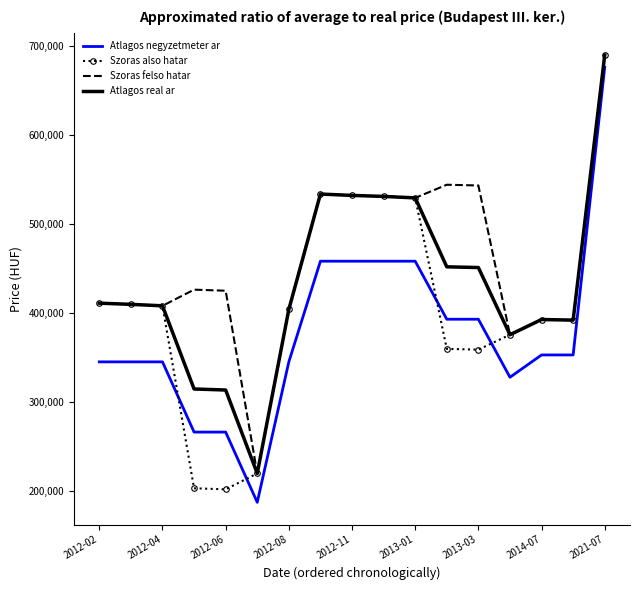

What is the highest value of the Atlagos real ar series?

689713